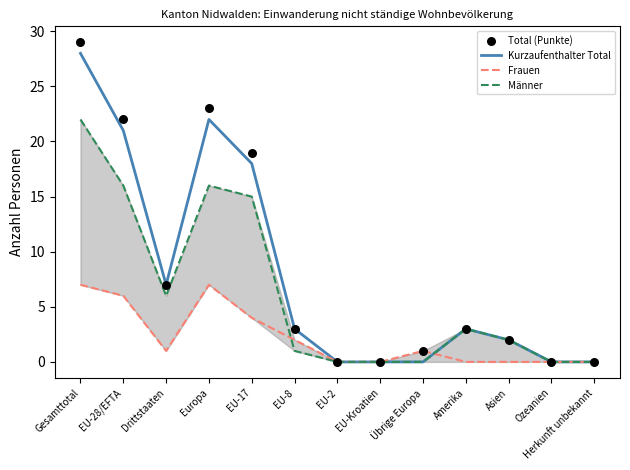

Which series has the largest Y range (max minus min)?

Total (Punkte)